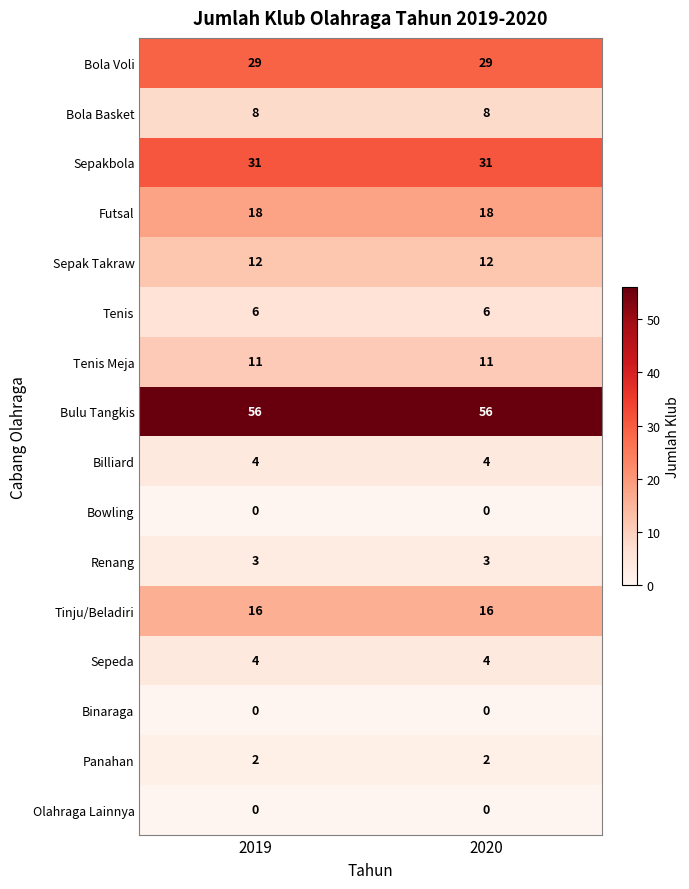

What is the greatest value displayed?

56